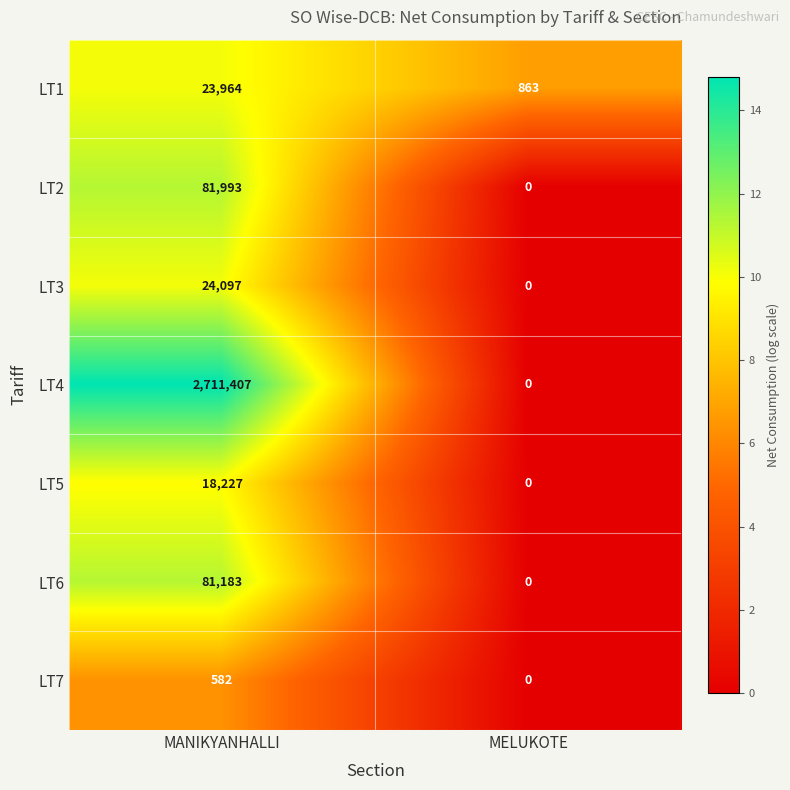

Reading right to left, extract all data points from this chart.

LT1: MELUKOTE=863	MANIKYANHALLI=23964
LT2: MELUKOTE=0	MANIKYANHALLI=81993
LT3: MELUKOTE=0	MANIKYANHALLI=24097
LT4: MELUKOTE=0	MANIKYANHALLI=2711407
LT5: MELUKOTE=0	MANIKYANHALLI=18227
LT6: MELUKOTE=0	MANIKYANHALLI=81183
LT7: MELUKOTE=0	MANIKYANHALLI=582